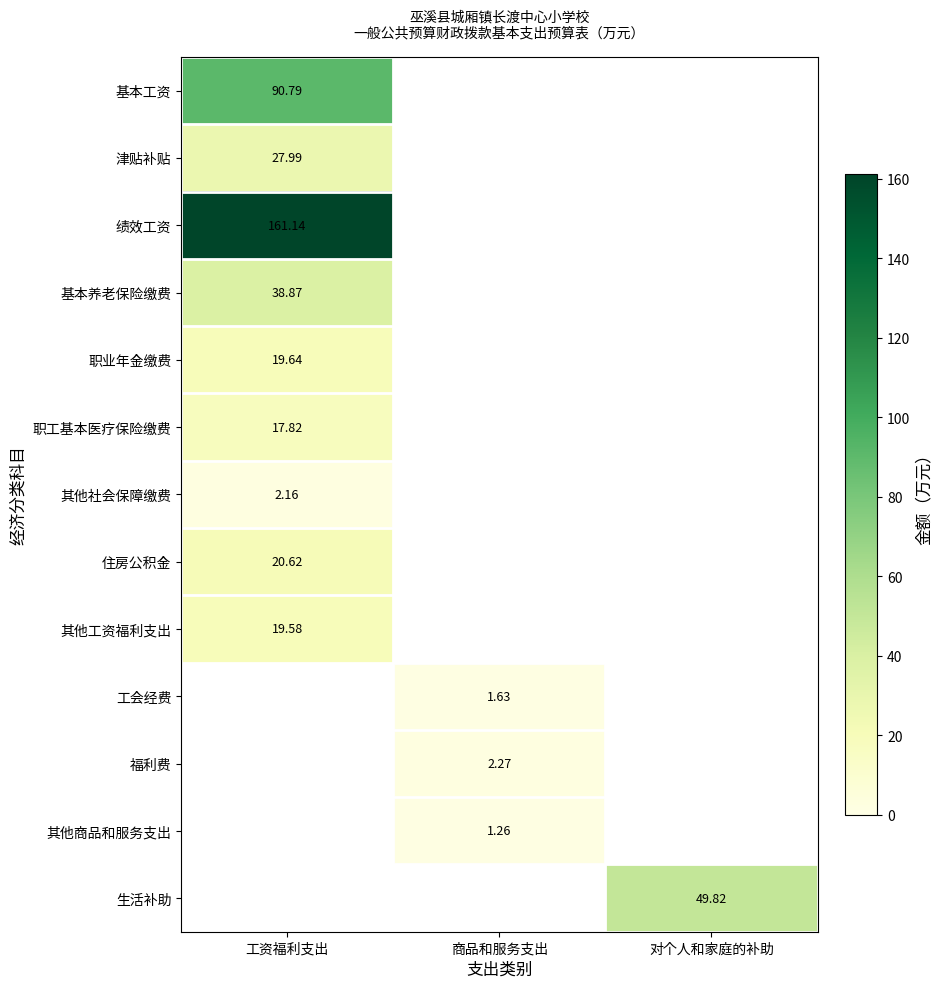

Which label corresponds to the largest value in the chart?

工资福利支出